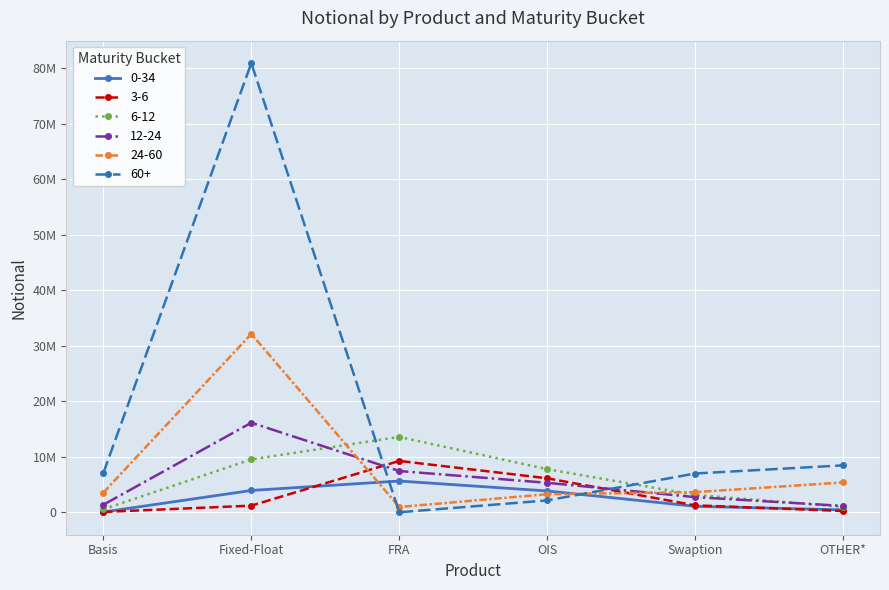

True or false: 24-60 has more than 1 interior local peaks.

False